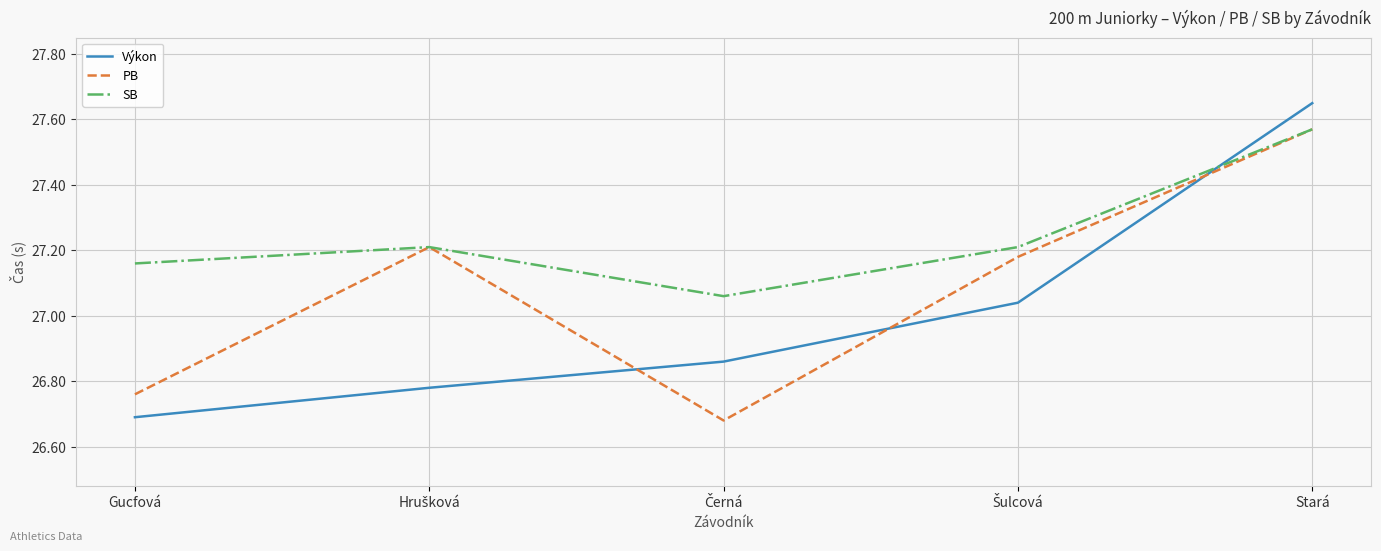

Which category has the highest value in the Výkon series?

Stará